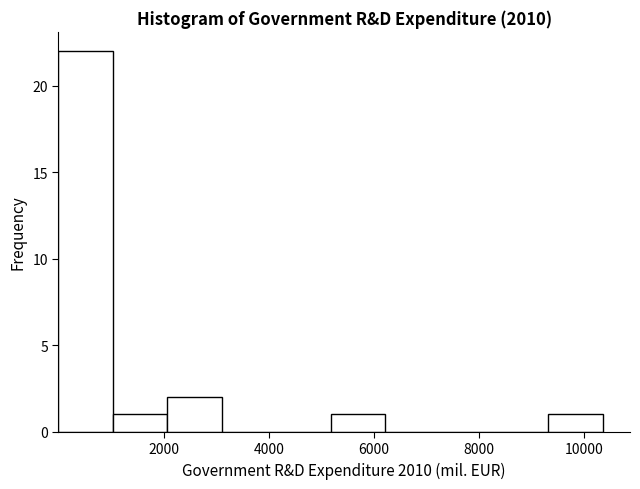

Reading left to right, transcribe this chart: for each bar, give the range it covers on the x-axis and its height. Neither the bar edges nor the heights are printed on the chart, so give them approximately, as read against the axes.

0 to 1000: 22
1000 to 2000: 1
2000 to 3200: 2
3200 to 4200: 0
4200 to 5200: 0
5200 to 6200: 1
6200 to 7200: 0
7200 to 8200: 0
8200 to 9400: 0
9400 to 10400: 1